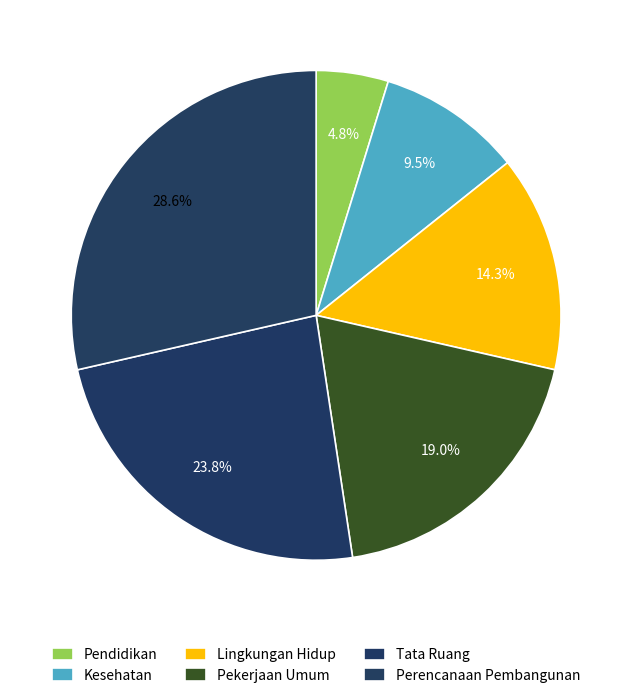

Is it true that Pekerjaan Umum is 19% of the pie?

True